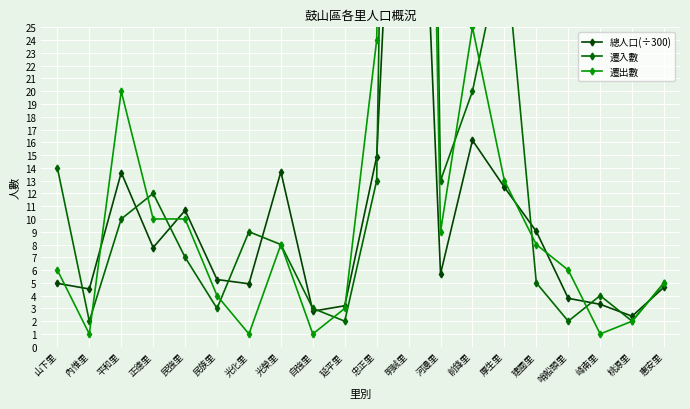

What is the difference between the maximum and minimum values in the 遷入數 series?

169.0